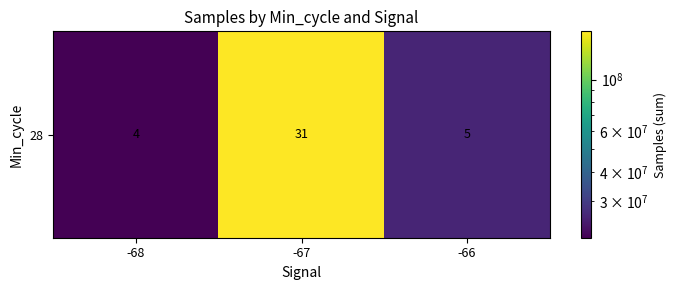

Reading left to right, list all the values displayed in this chart.

-68=20775578	-67=161563287	-66=25783387